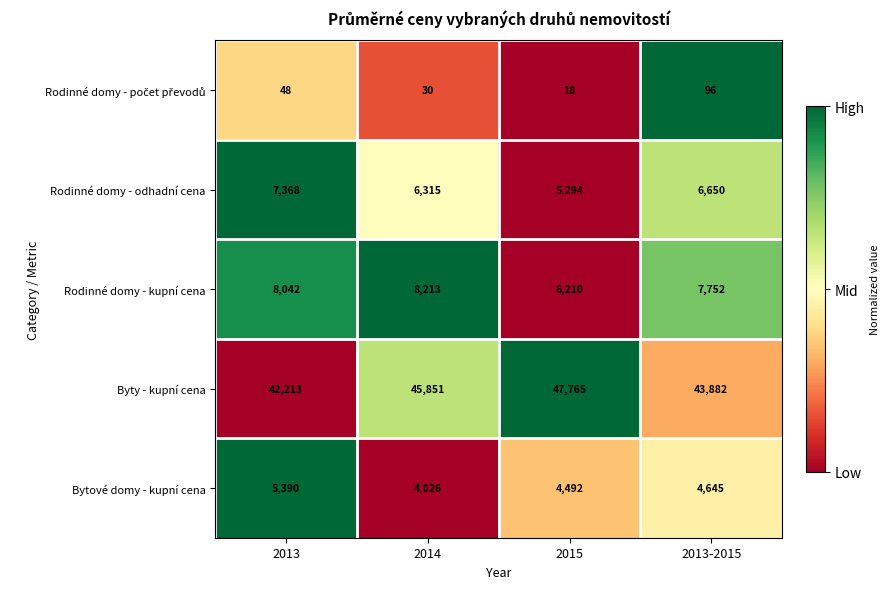

Count the number of data series in this chart.

5